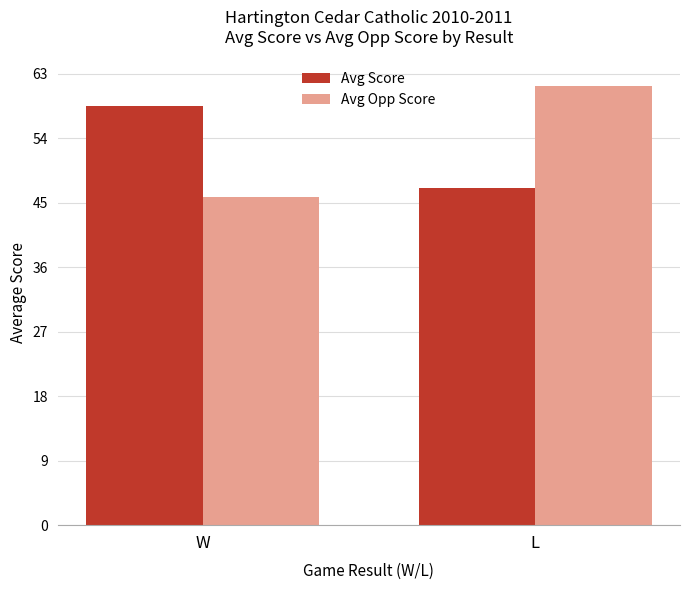

At which category is the sum across all series the highest?

L